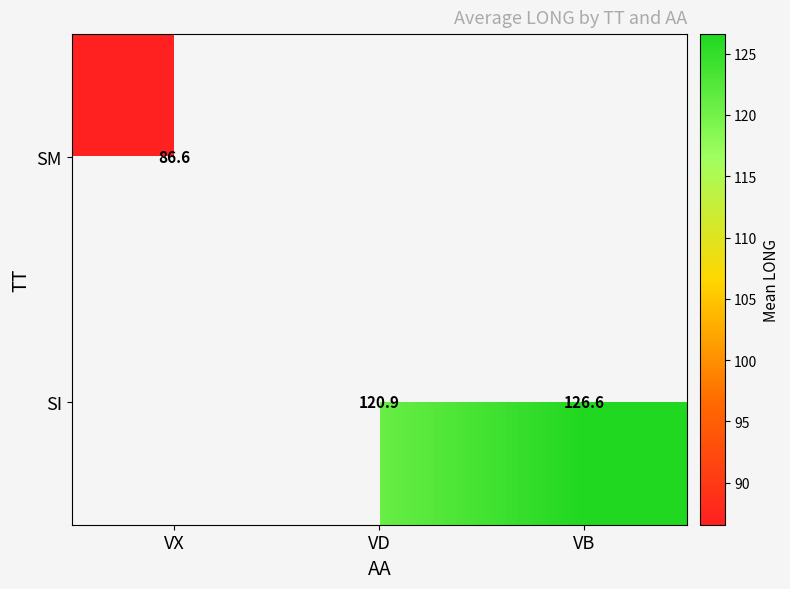

Is the value of SM at VX greater than the value of SI at VB?

No